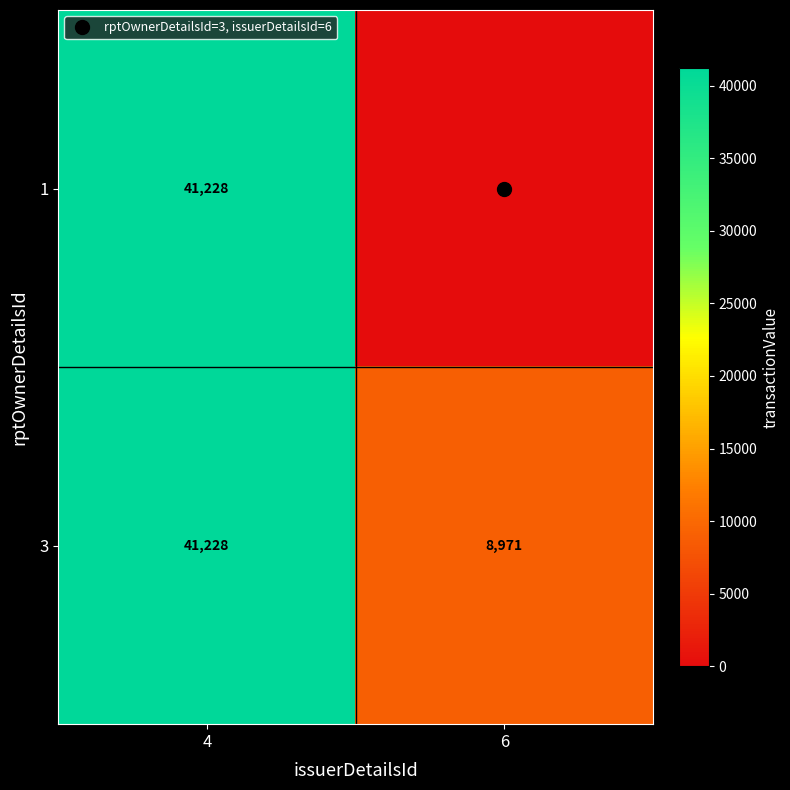

List the series in order of their overall mean, lowest first.

1, 3